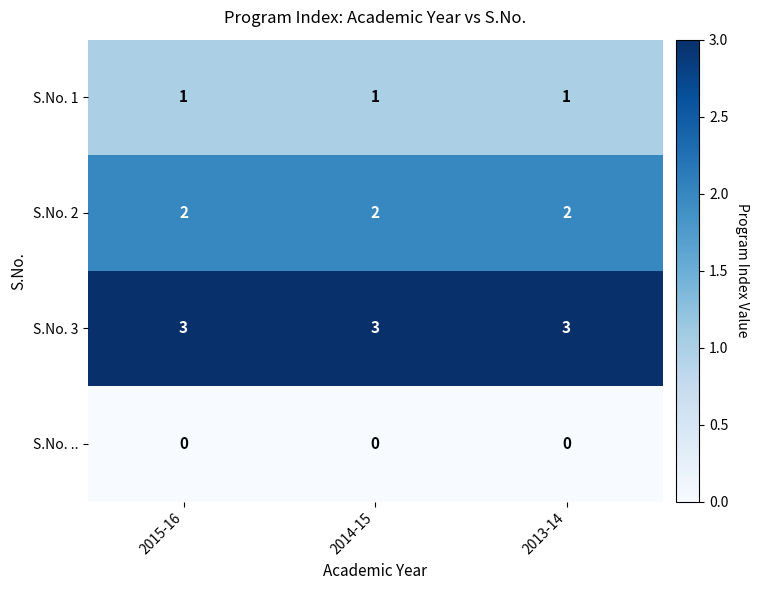

What is the spread (max minus min) of values at 2013-14?

3